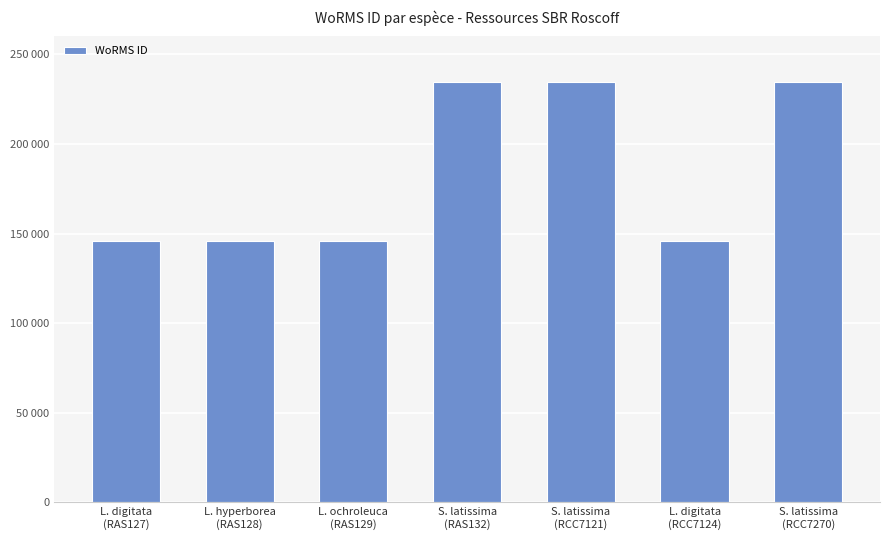

List the labels in order of value, smallest first.

L. digitata
(RAS127), L. digitata
(RCC7124), L. hyperborea
(RAS128), L. ochroleuca
(RAS129), S. latissima
(RAS132), S. latissima
(RCC7121), S. latissima
(RCC7270)